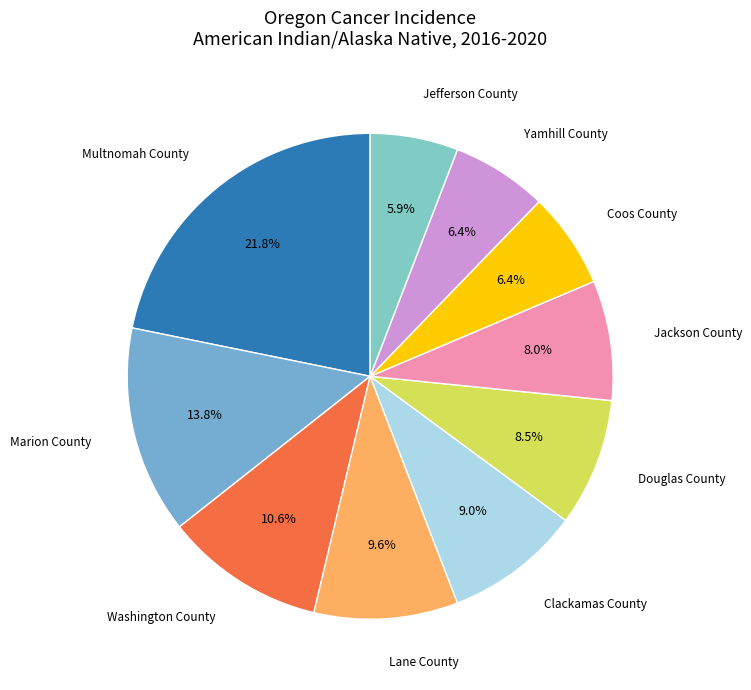

True or false: Jefferson County accounts for 1% of the total.

False